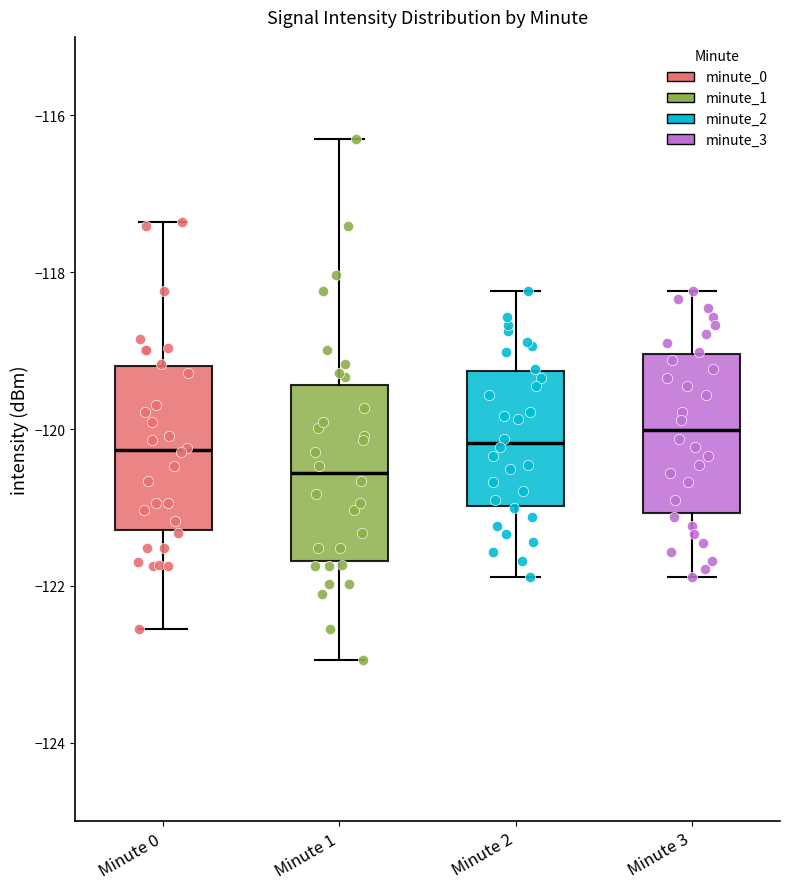

Reading left to right, transcribe this box plot: for each box, give where its median line is, the range the box spans, and where its two whiskers end, as read against the y-axis. The values are not printed on the chart, so give them approximately, as read against the axis.

Minute 0: median -120.2, box -121.2 to -119.2, whiskers -122.6 to -117.4
Minute 1: median -120.6, box -121.6 to -119.4, whiskers -123.0 to -116.2
Minute 2: median -120.2, box -121.0 to -119.2, whiskers -121.8 to -118.2
Minute 3: median -120.0, box -121.0 to -119.0, whiskers -121.8 to -118.2